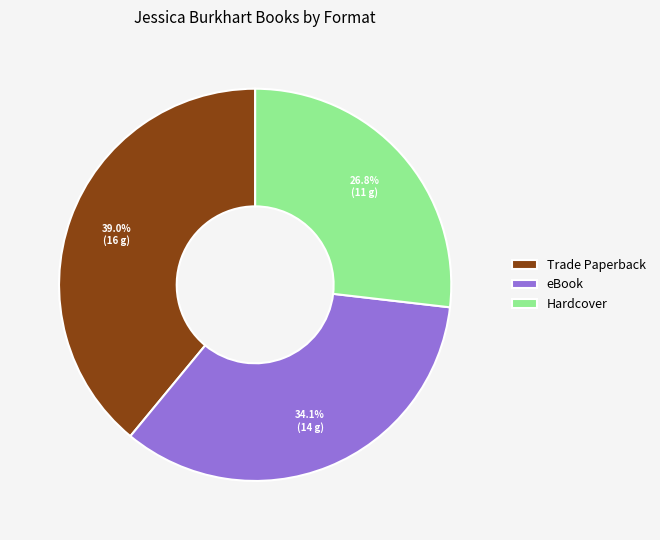

Which has a higher value, Hardcover or Trade Paperback?

Trade Paperback